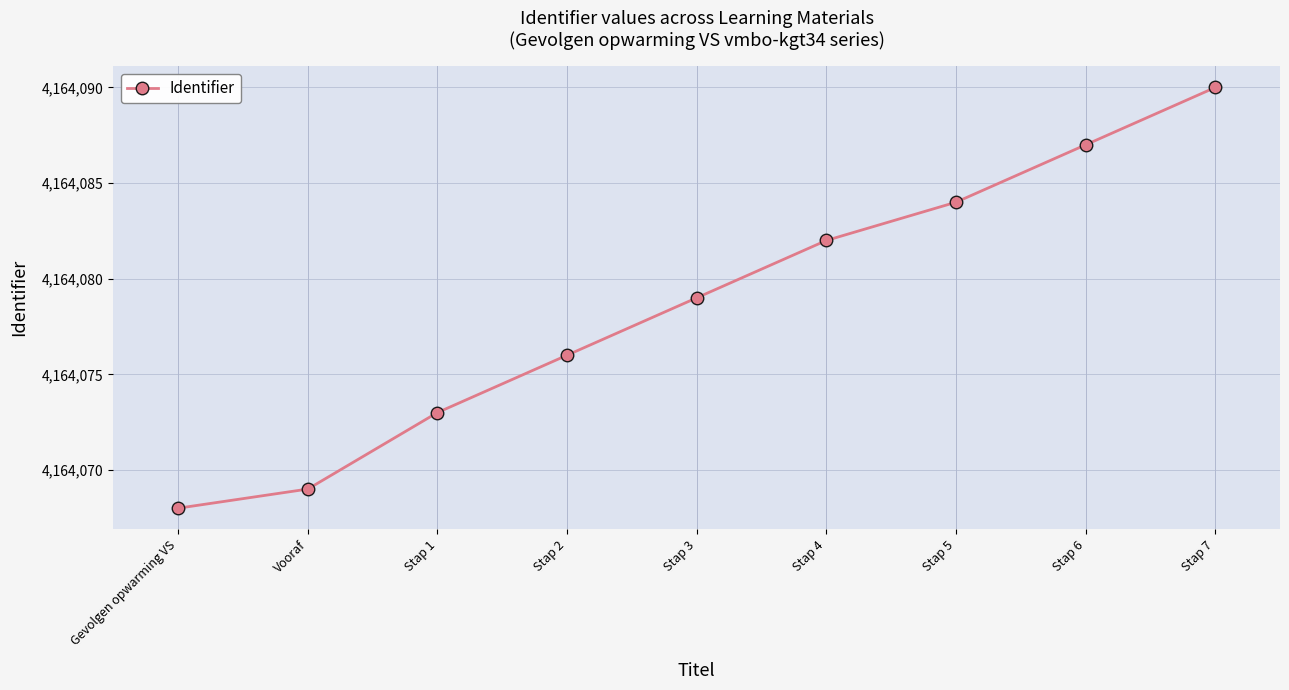

What is the sum of all values?

37476708